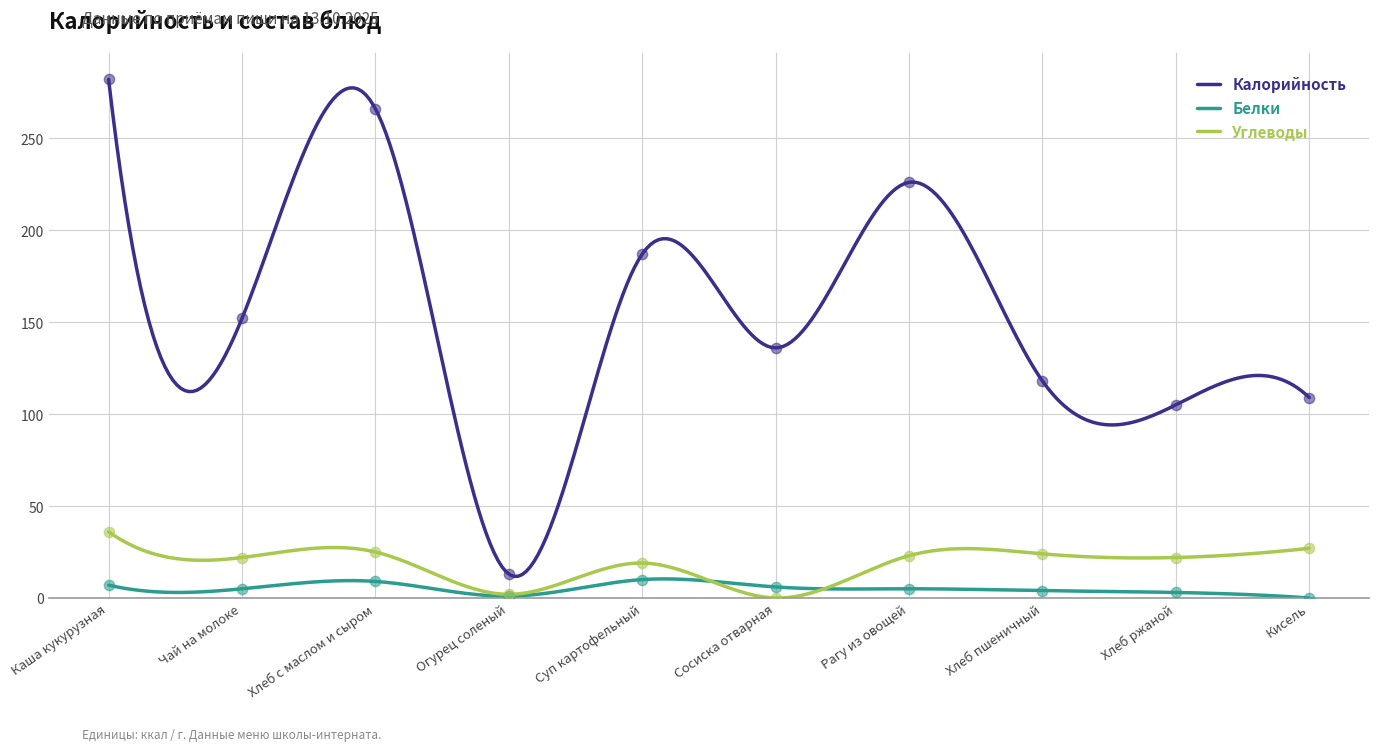

At how many categories does at least one series exceed 85?

9